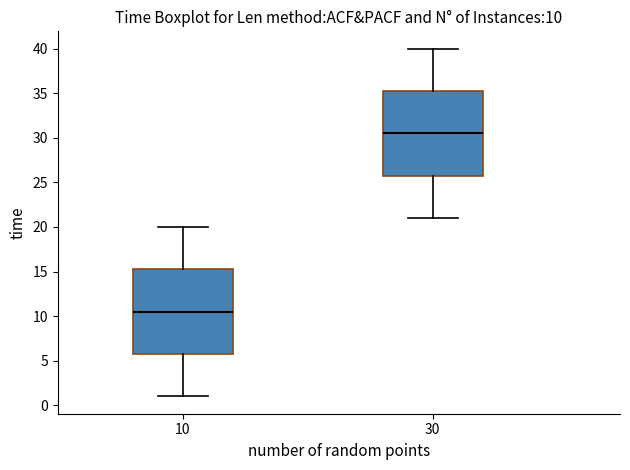

Which box's median line is the highest?

30